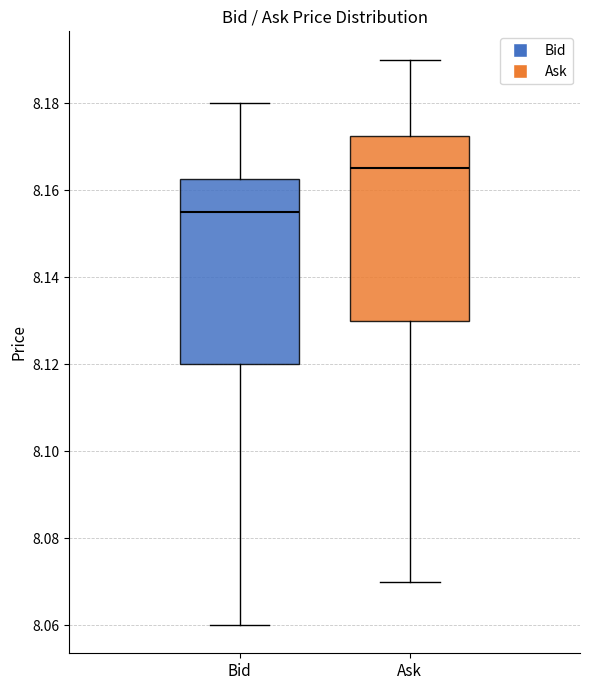

Which box has the lowest median line?

Bid